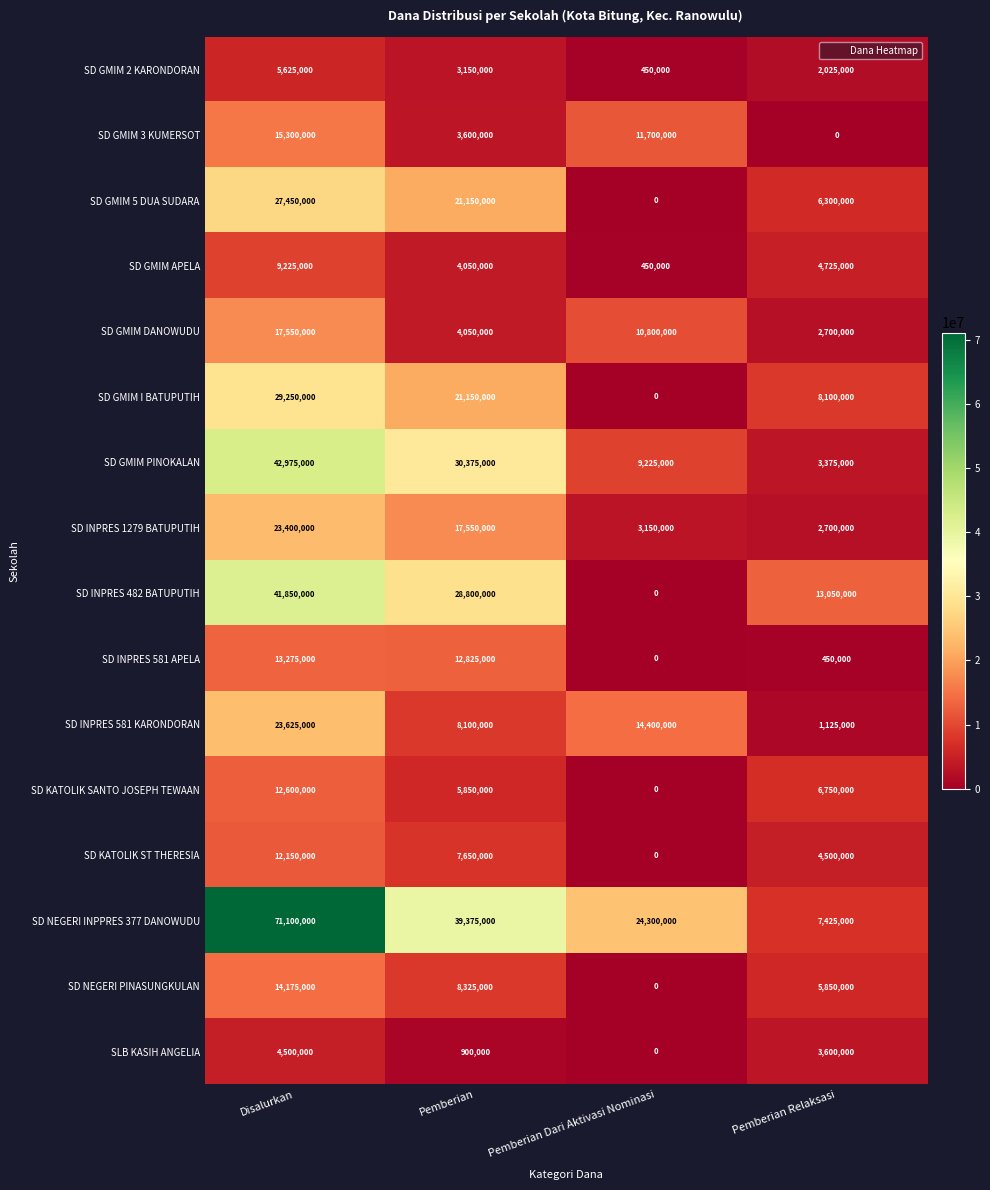

Which series has the largest total across all categories?

SD NEGERI INPPRES 377 DANOWUDU